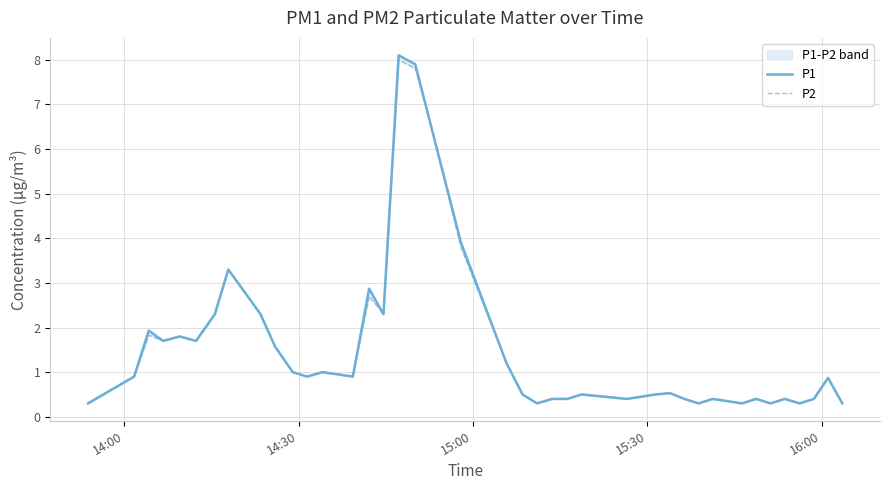

Count the number of categories in the chart.

40